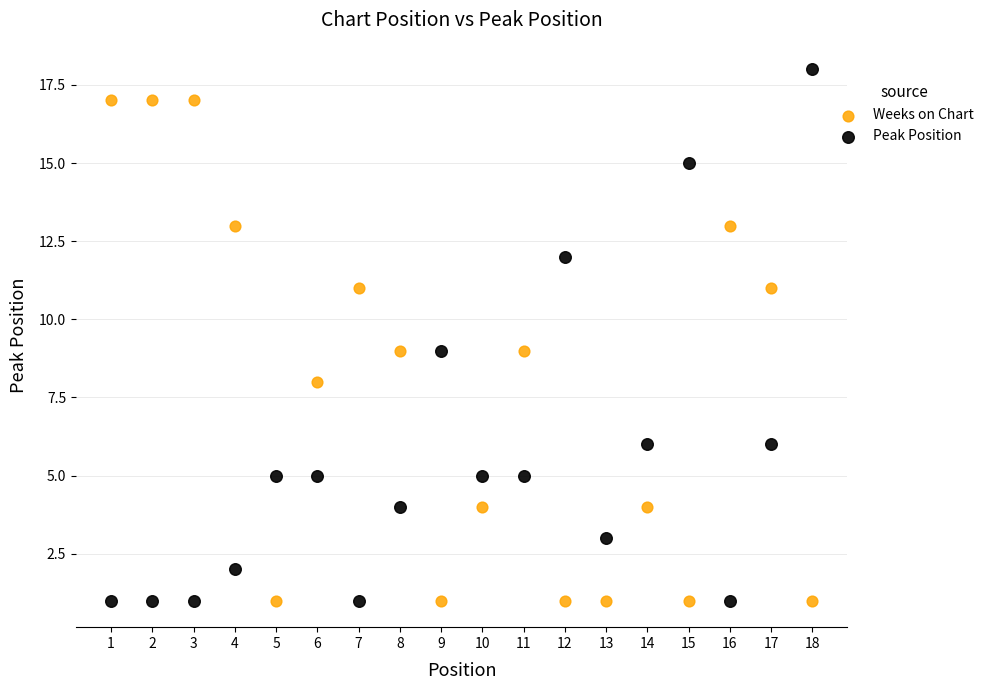

Which series contains the highest Y value?

Peak Position